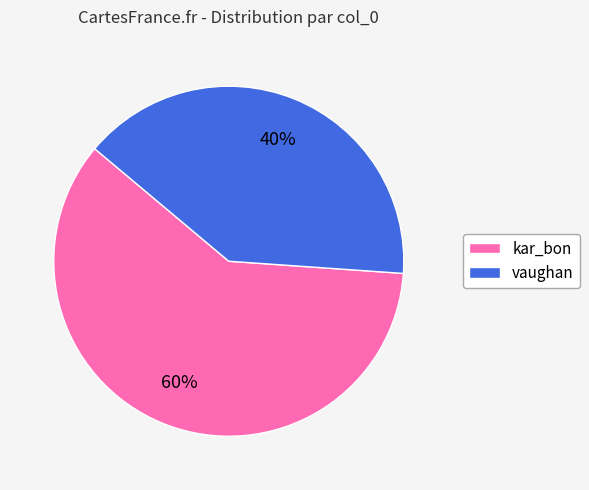

What is the largest slice in the pie chart?

kar_bon